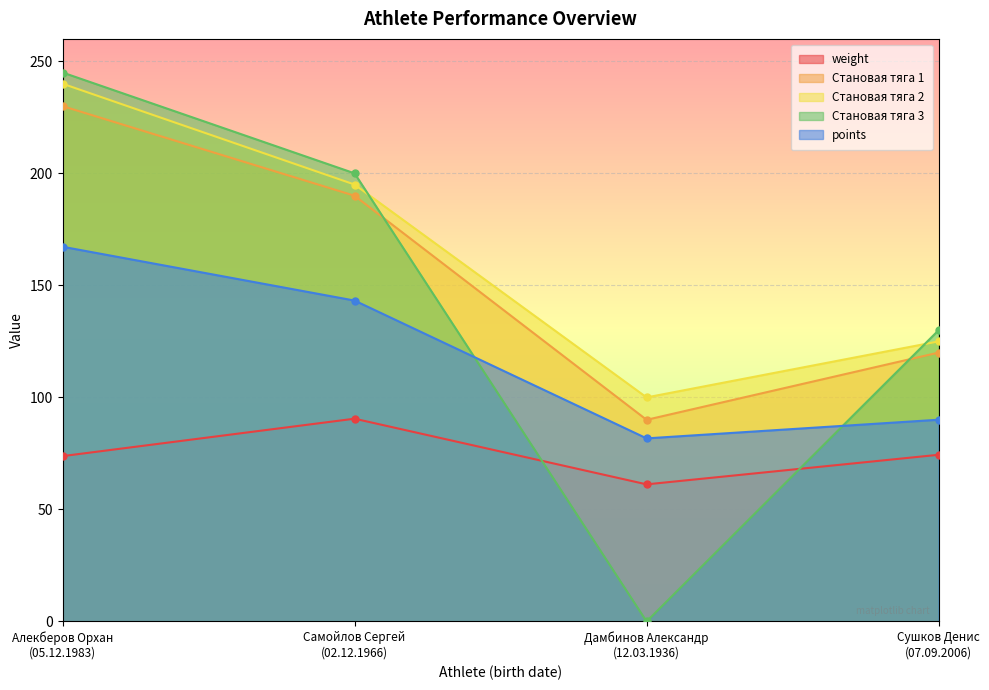

Reading left to right, list all the values displayed in this chart.

weight: Алекберов Орхан
(05.12.1983)=73.8	Самойлов Сергей
(02.12.1966)=90.5	Дамбинов Александр
(12.03.1936)=61.2	Сушков Денис
(07.09.2006)=74.4
Становая тяга 1: Алекберов Орхан
(05.12.1983)=230.0	Самойлов Сергей
(02.12.1966)=190.0	Дамбинов Александр
(12.03.1936)=90.0	Сушков Денис
(07.09.2006)=120.0
Становая тяга 2: Алекберов Орхан
(05.12.1983)=240.0	Самойлов Сергей
(02.12.1966)=195.0	Дамбинов Александр
(12.03.1936)=100.0	Сушков Денис
(07.09.2006)=125.0
Становая тяга 3: Алекберов Орхан
(05.12.1983)=245.0	Самойлов Сергей
(02.12.1966)=200.0	Дамбинов Александр
(12.03.1936)=0.0	Сушков Денис
(07.09.2006)=130.0
points: Алекберов Орхан
(05.12.1983)=167.2	Самойлов Сергей
(02.12.1966)=143.2	Дамбинов Александр
(12.03.1936)=81.7	Сушков Денис
(07.09.2006)=90.0